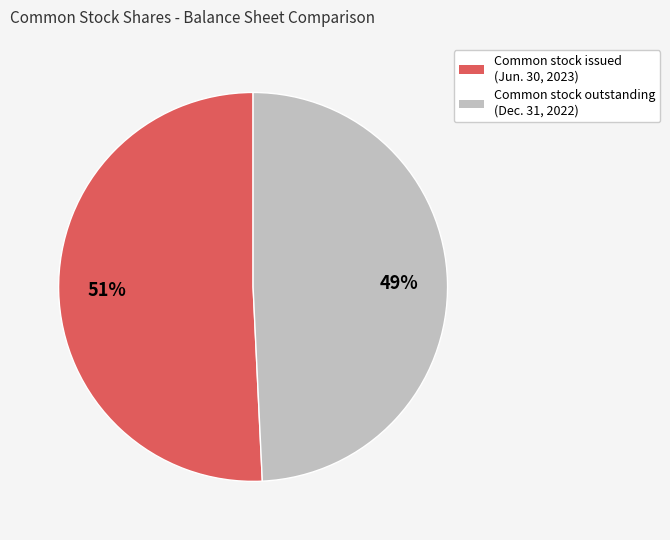

What is the majority slice?

Common stock issued (Jun. 30, 2023)